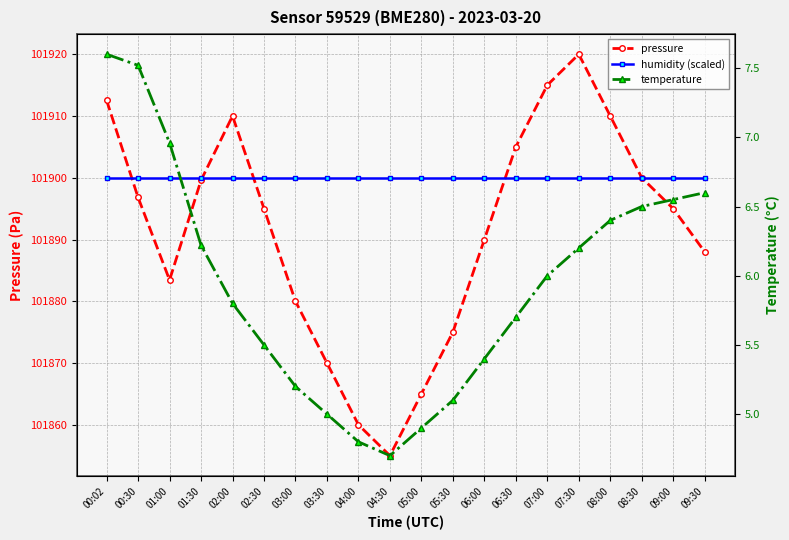

Reading left to right, what are all the values shown in this chart?

pressure: 101912.5	101896.8	101883.4	101899.6	101910.0	101895.0	101880.0	101870.0	101860.0	101855.0	101865.0	101875.0	101890.0	101905.0	101915.0	101920.0	101910.0	101900.0	101895.0	101888.0
humidity (scaled): 101900.0	101900.0	101900.0	101900.0	101900.0	101900.0	101900.0	101900.0	101900.0	101900.0	101900.0	101900.0	101900.0	101900.0	101900.0	101900.0	101900.0	101900.0	101900.0	101900.0
temperature: 7.6	7.5	7.0	6.2	5.8	5.5	5.2	5.0	4.8	4.7	4.9	5.1	5.4	5.7	6.0	6.2	6.4	6.5	6.5	6.6